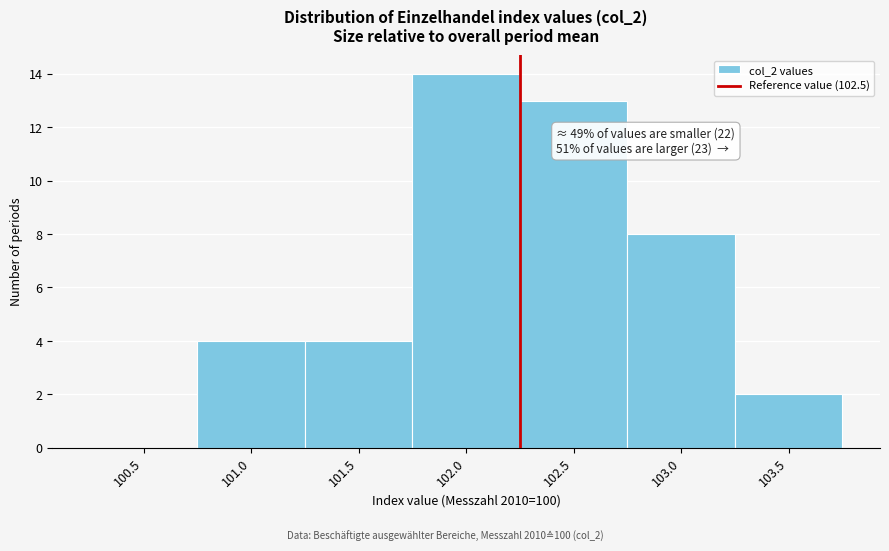

Reading left to right, list all the values displayed in this chart.

100.5=0	101.0=4	101.5=4	102.0=14	102.5=13	103.0=8	103.5=2